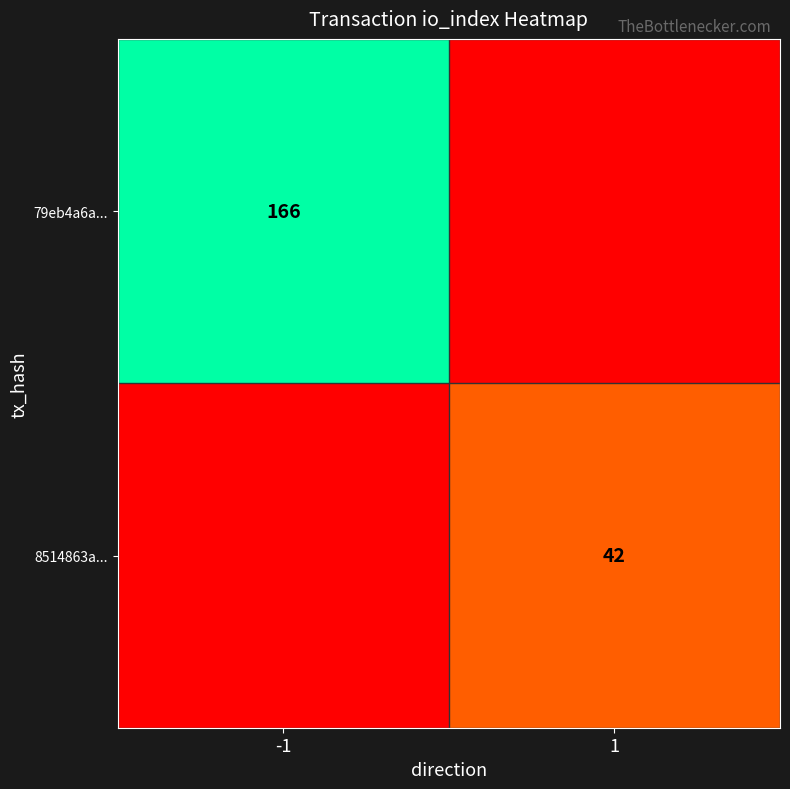

What is the difference between the maximum and minimum values in the 8514863a... series?

42